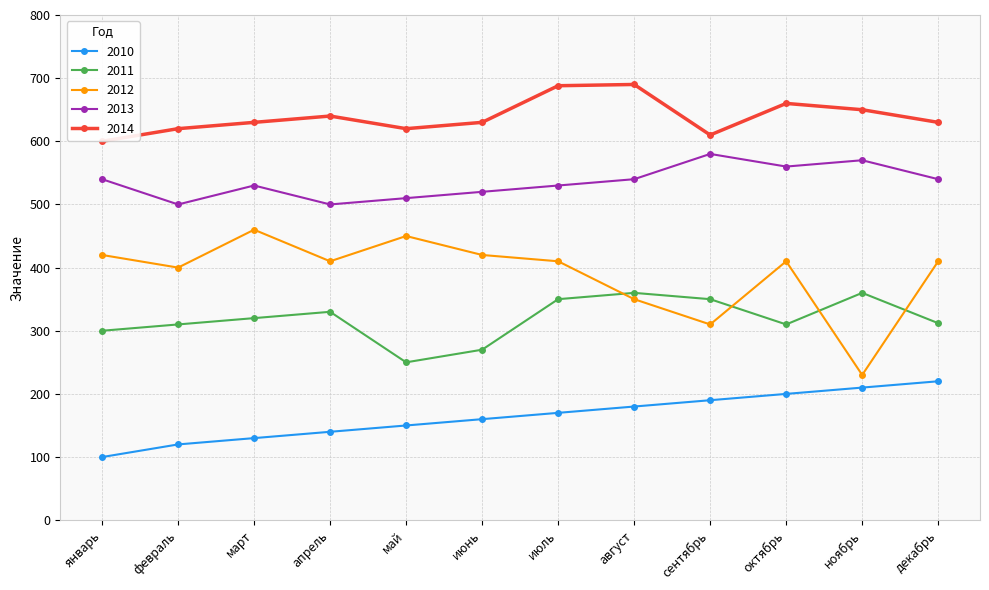

What is the label of the 4th point from the right?

сентябрь